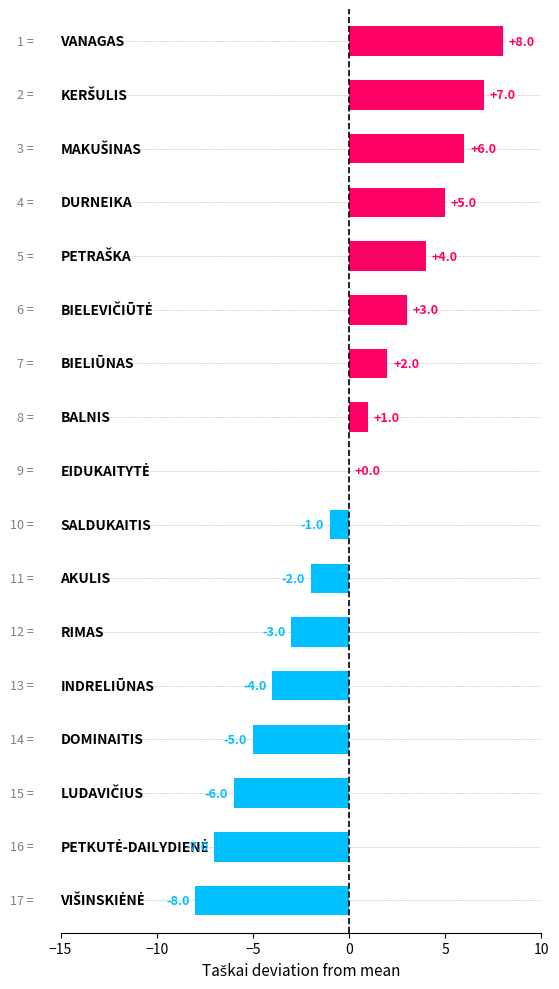

What is the maximum value shown in the chart?

8